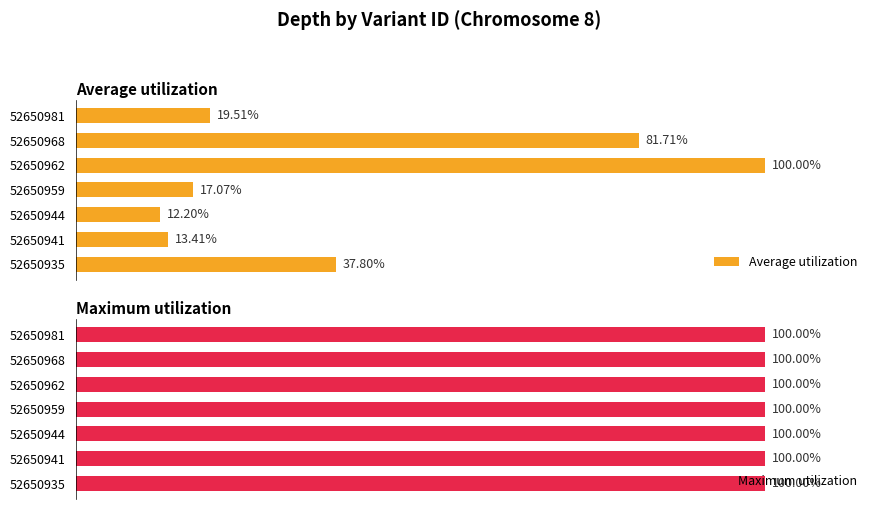

How many groups of bars are there?

7